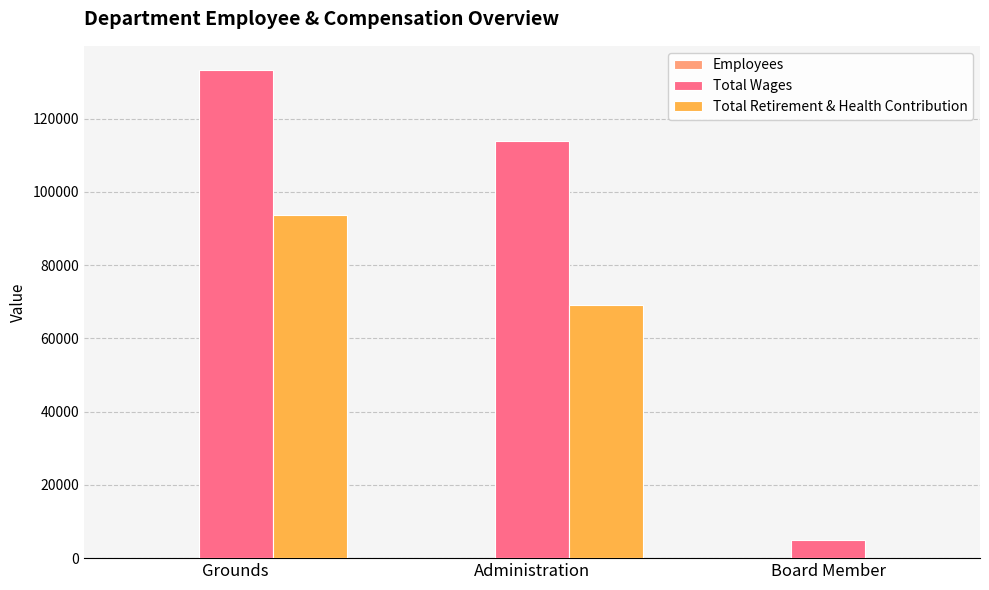

What is the maximum value shown in the chart?

133227